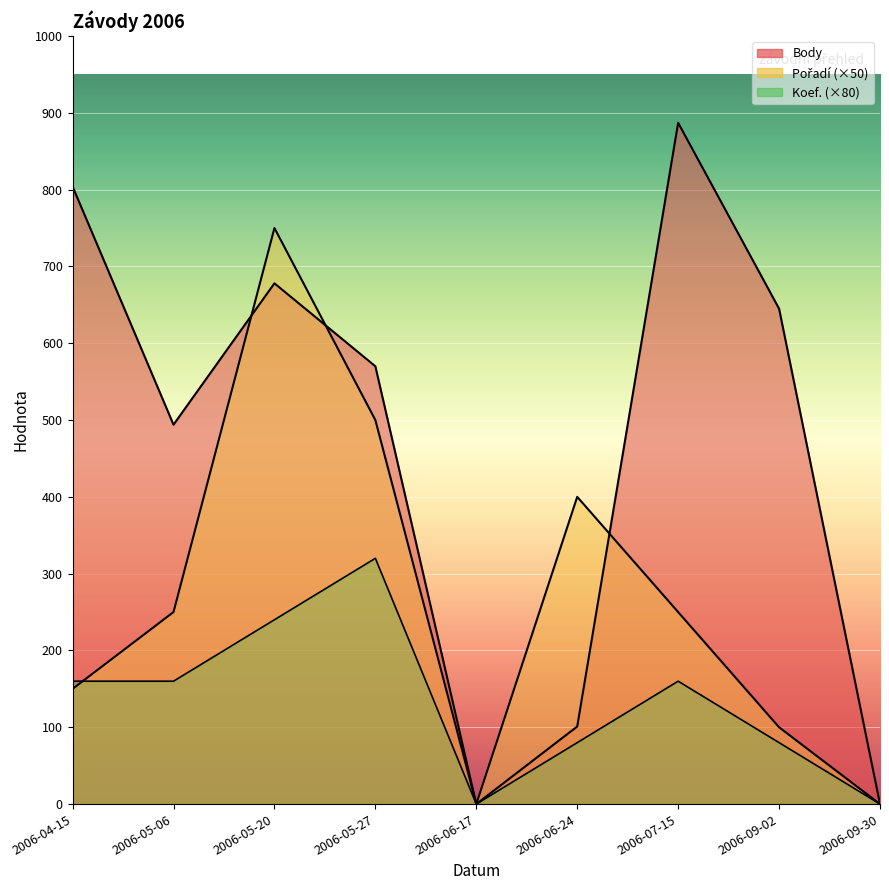

At which category is the sum across all series the highest?

2006-05-20